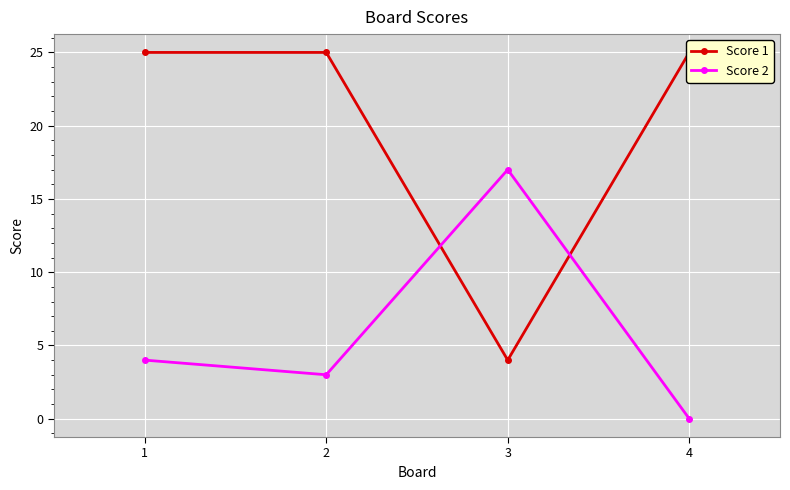

How many times do Score 2 and Score 1 cross each other?

2